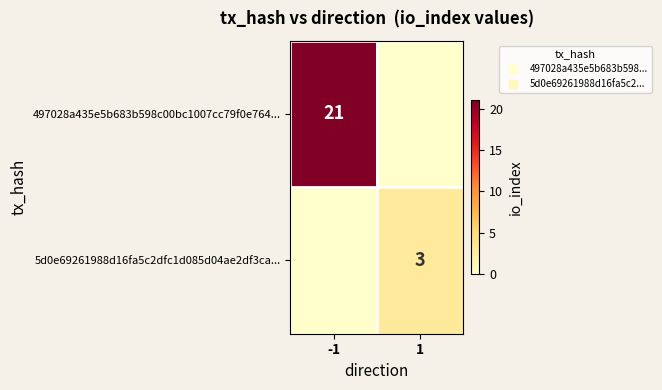

What is the highest value of the 5d0e69261988d16fa5c2dfc1d085d04ae2df3ca... series?

3